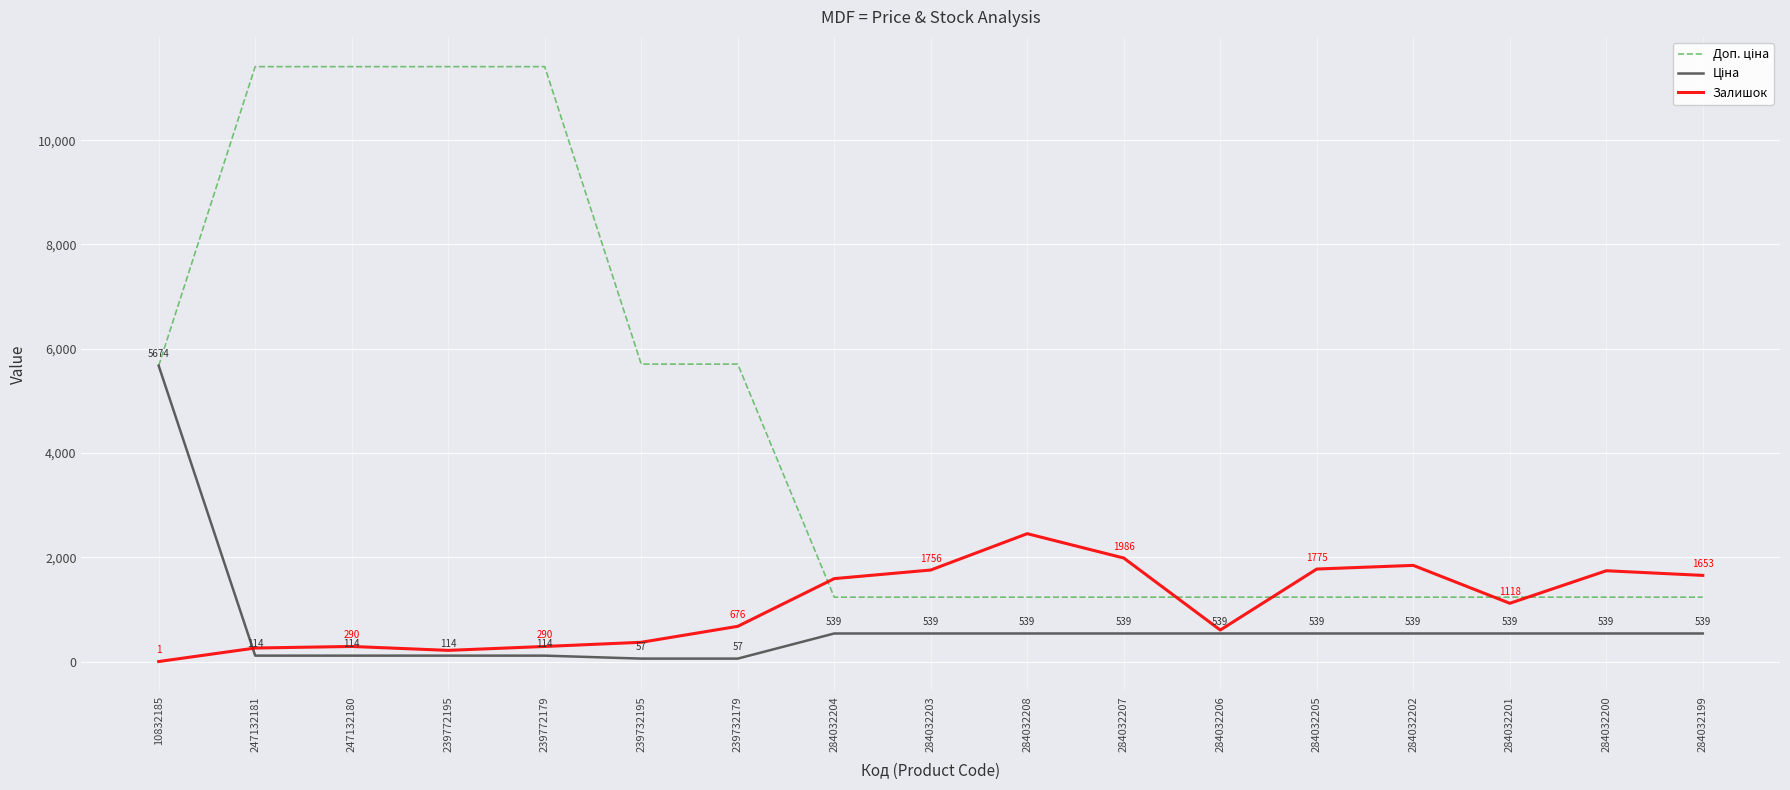

What is the smallest value displayed?

1.0